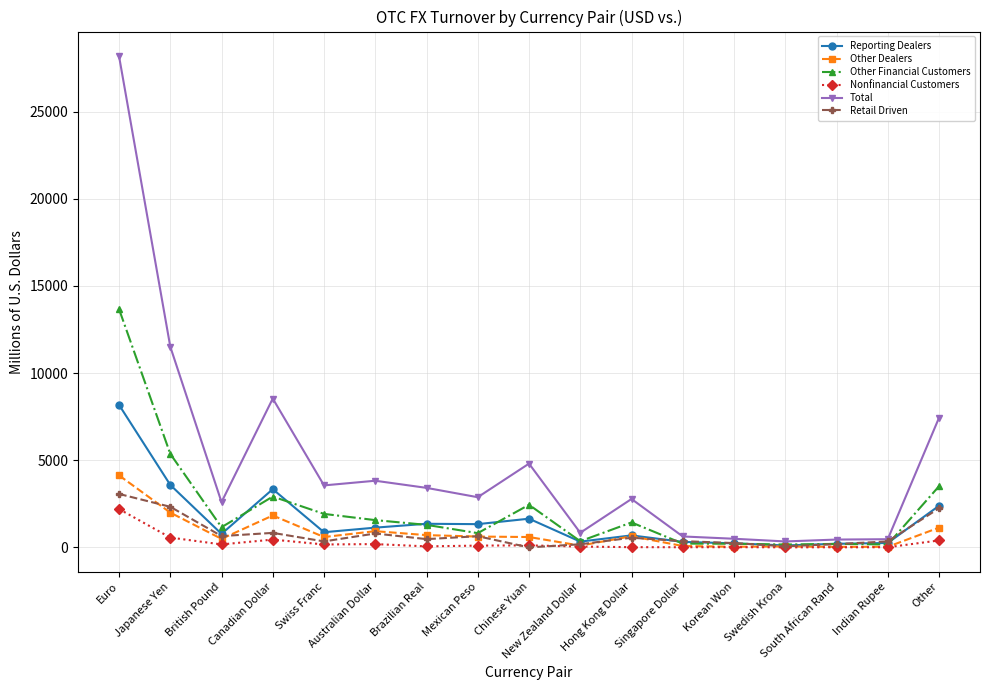

At which category is the sum across all series the highest?

Euro